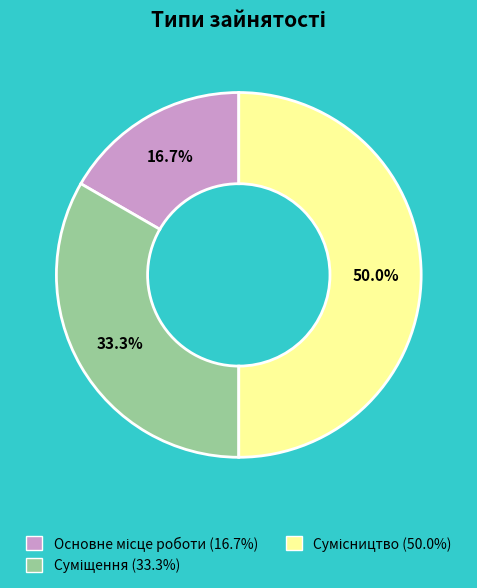

True or false: Основне місце роботи accounts for 17% of the total.

True